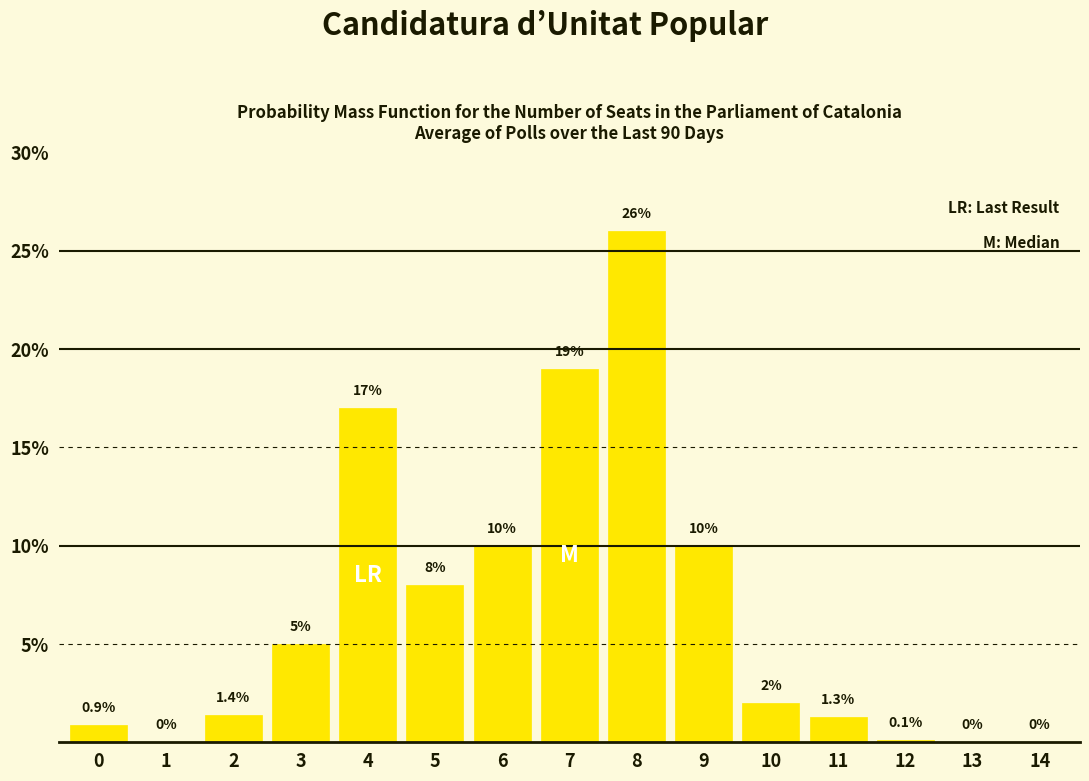

Reading left to right, transcribe all the data shown in this chart.

0=0.9	1=0.0	2=1.4	3=5.0	4=17.0	5=8.0	6=10.0	7=19.0	8=26.0	9=10.0	10=2.0	11=1.3	12=0.1	13=0.0	14=0.0